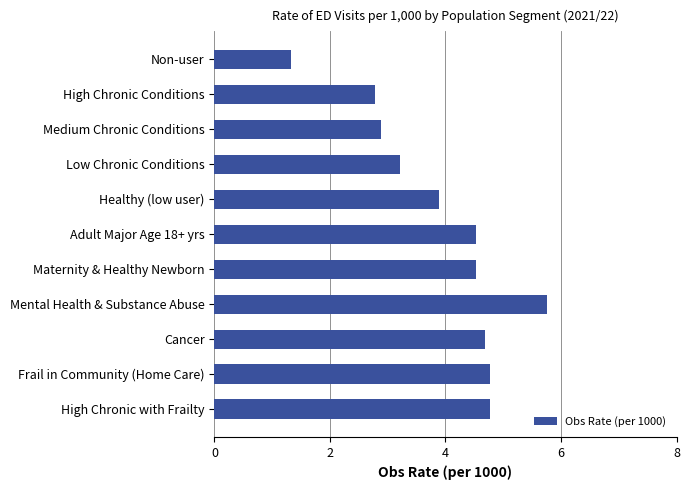

What is the approximate value at Frail in Community (Home Care)?

4.8